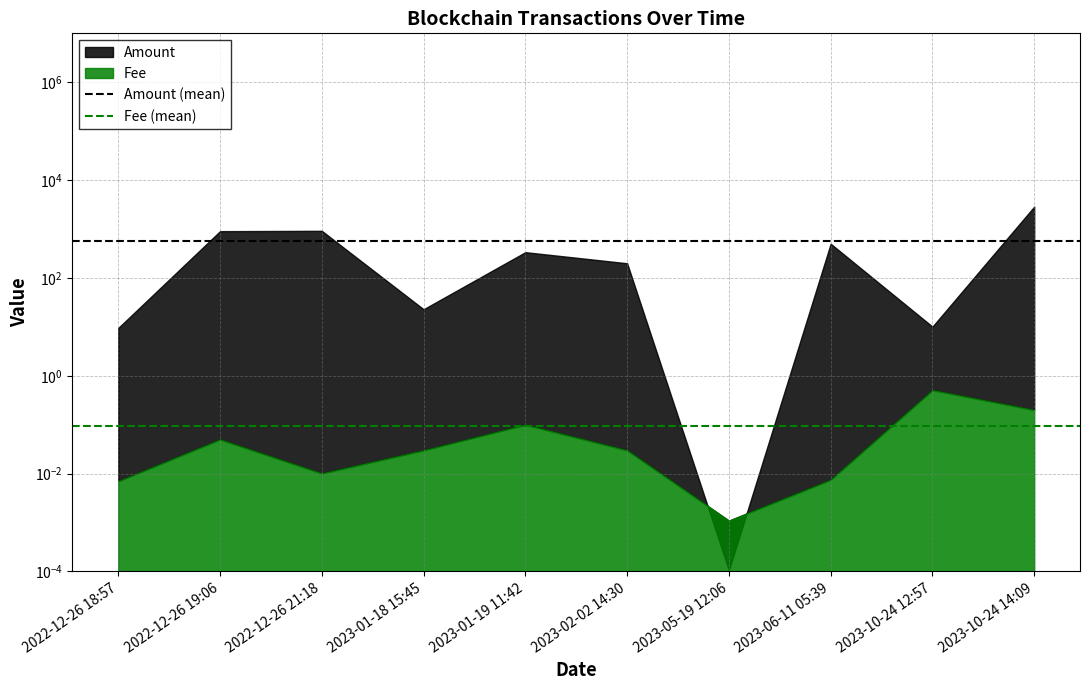

How many lines are shown in the chart?

2